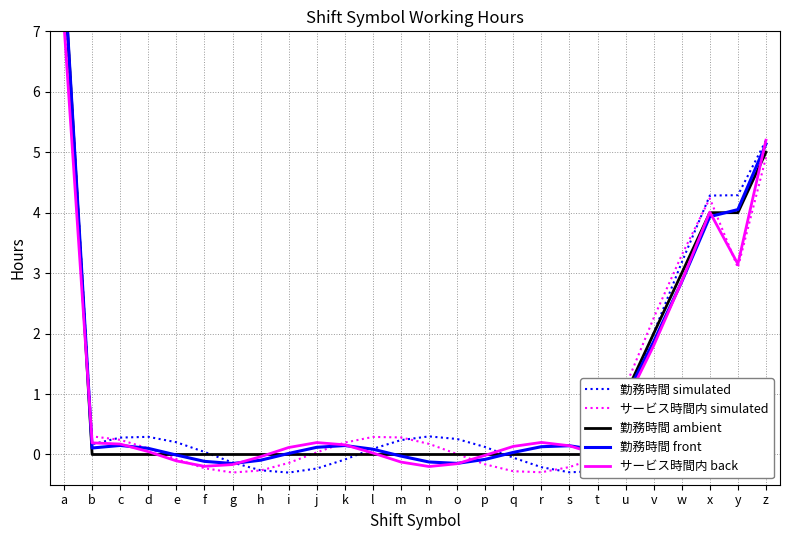

Which series has the largest range (max minus min)?

勤務時間 simulated